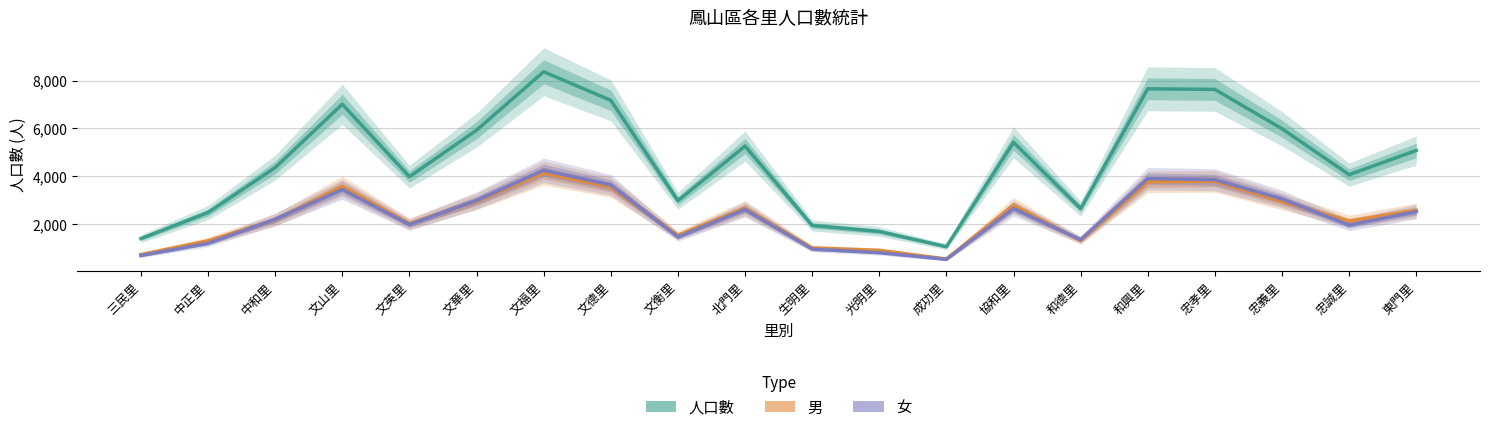

List the series in order of their peak value, lowest first.

男, 女, 人口數